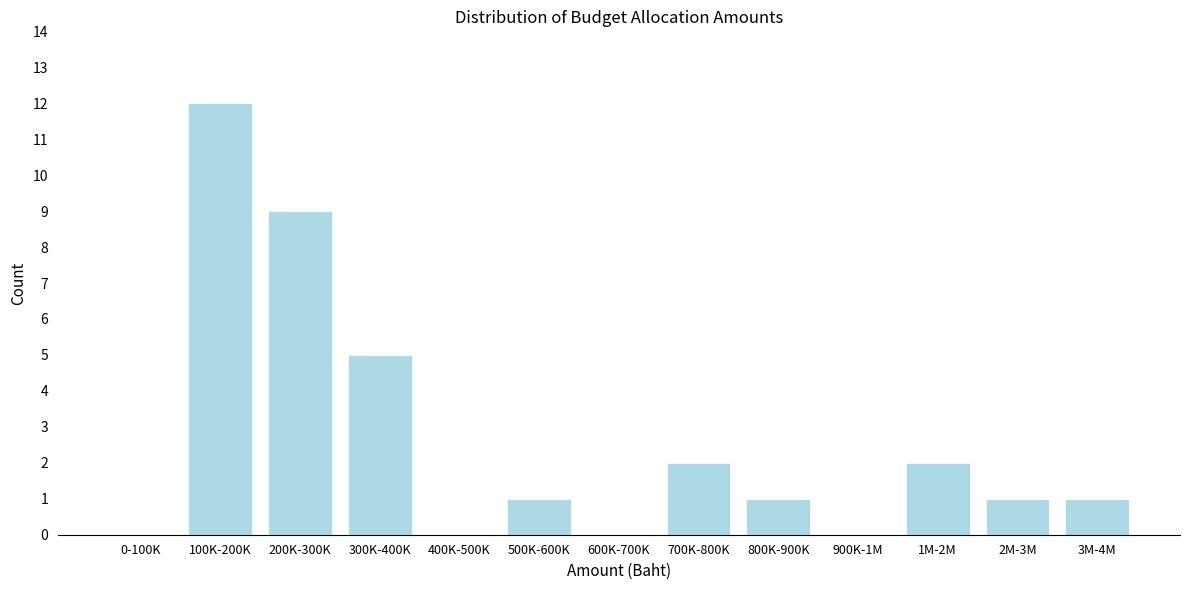

Reading left to right, list all the values displayed in this chart.

0-100K=0	100K-200K=12	200K-300K=9	300K-400K=5	400K-500K=0	500K-600K=1	600K-700K=0	700K-800K=2	800K-900K=1	900K-1M=0	1M-2M=2	2M-3M=1	3M-4M=1